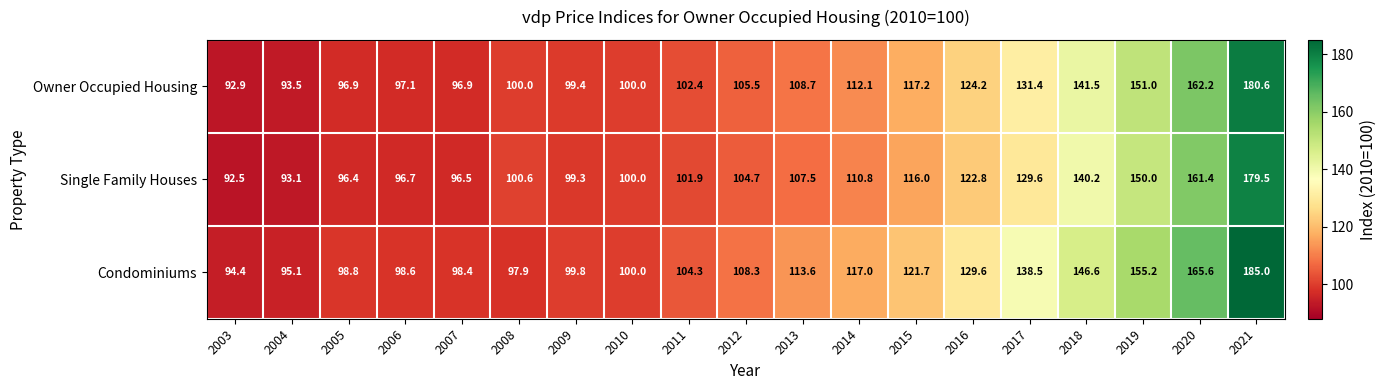

What is the difference between the highest and lowest values at 2009?

0.5